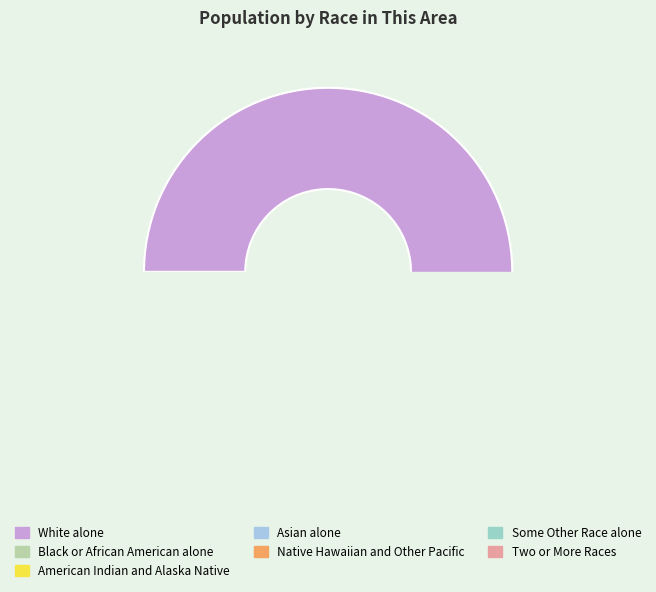

What is the majority slice?

White alone